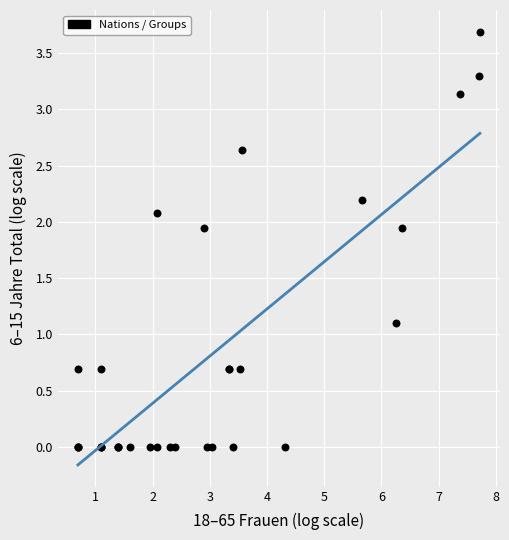

What Y value in the scatter plot is closest to 1?

1.1